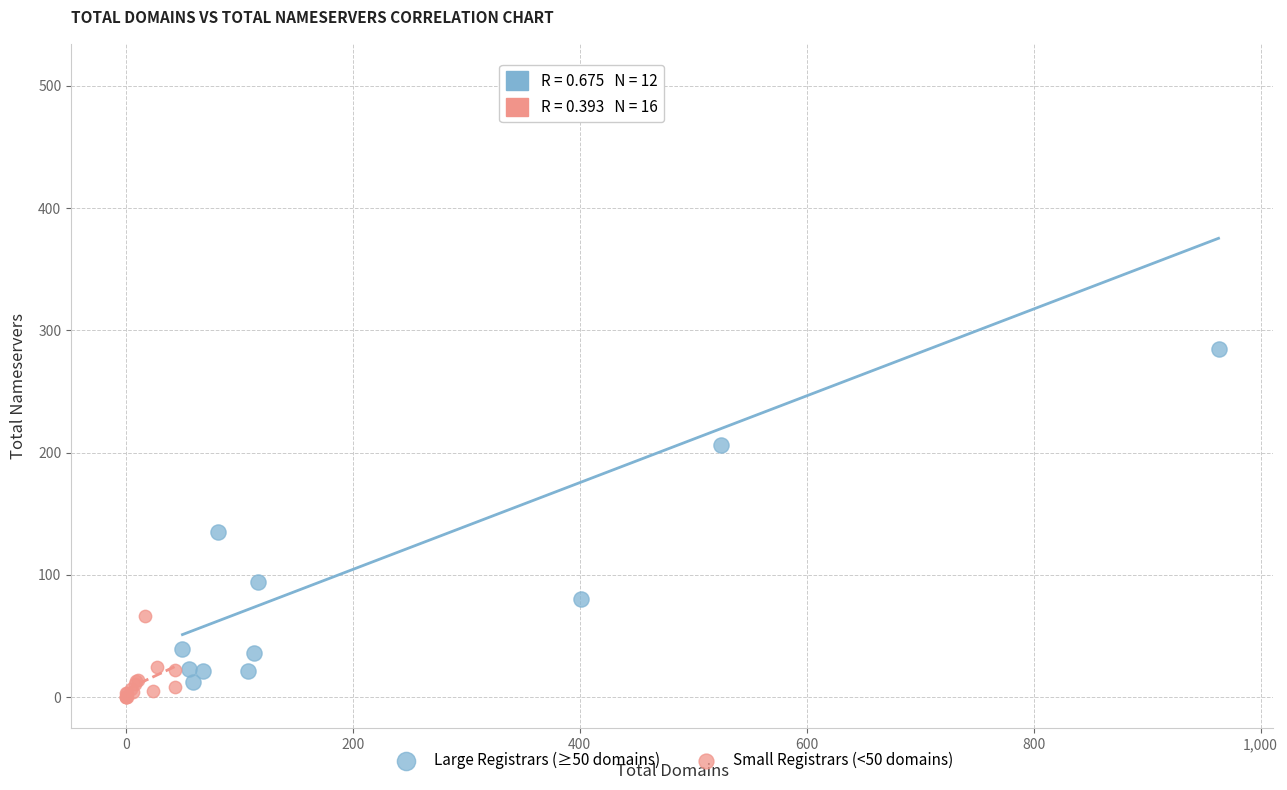

What are all the series names shown in the legend?

Large Registrars (≥50 domains), Small Registrars (<50 domains)